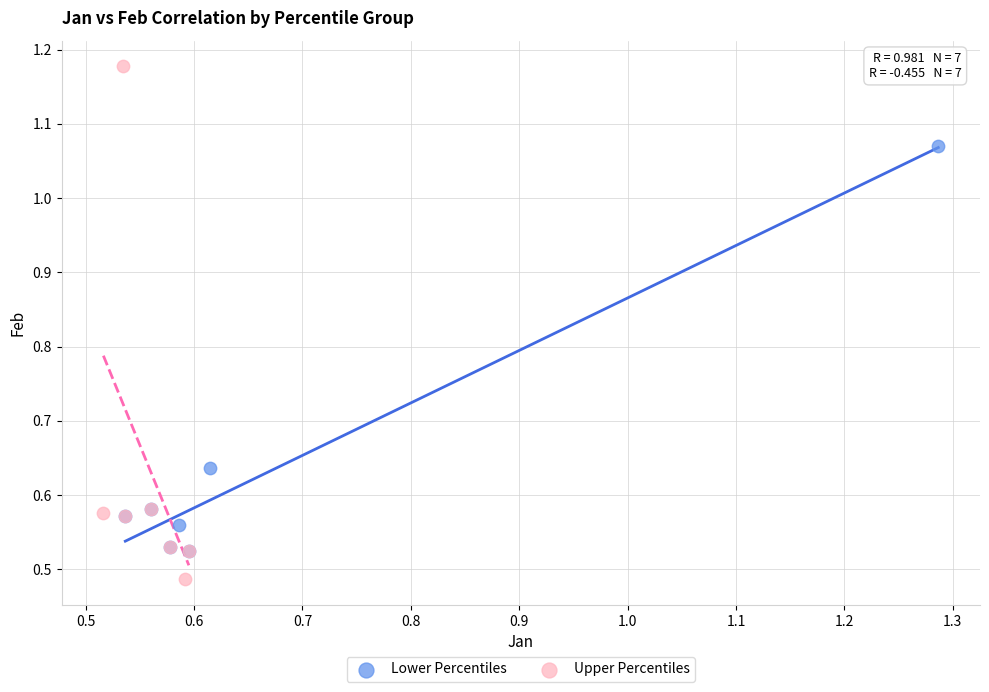

Which series contains the highest Y value?

Upper Percentiles